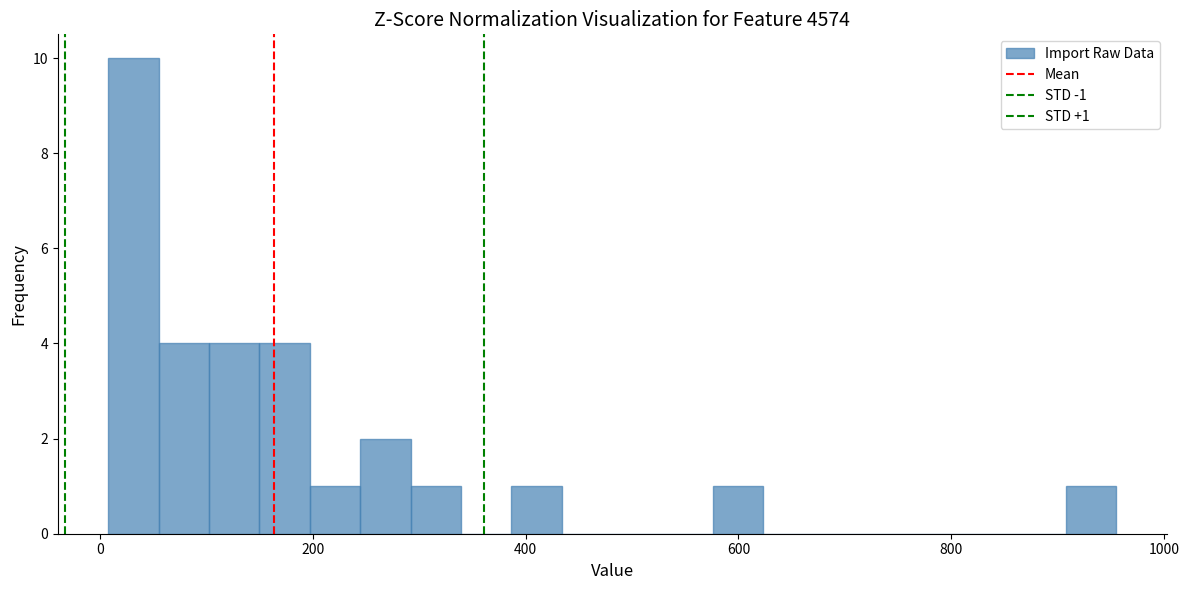

Around what value on the x-axis is the tallest bar? Give the approximate position of its centre, as read against the axis.

40